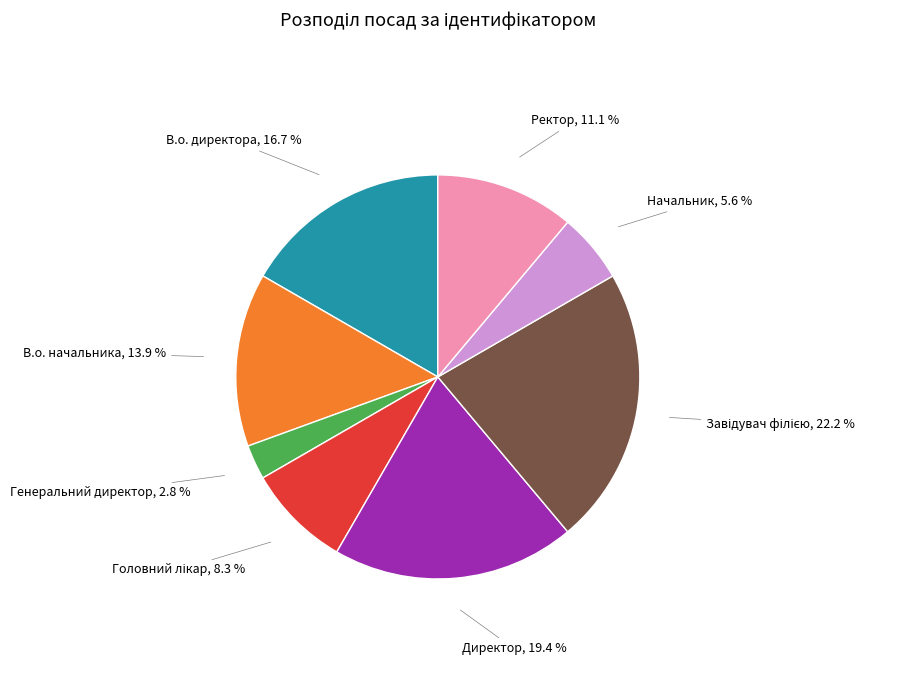

Is there a majority slice in this chart?

No